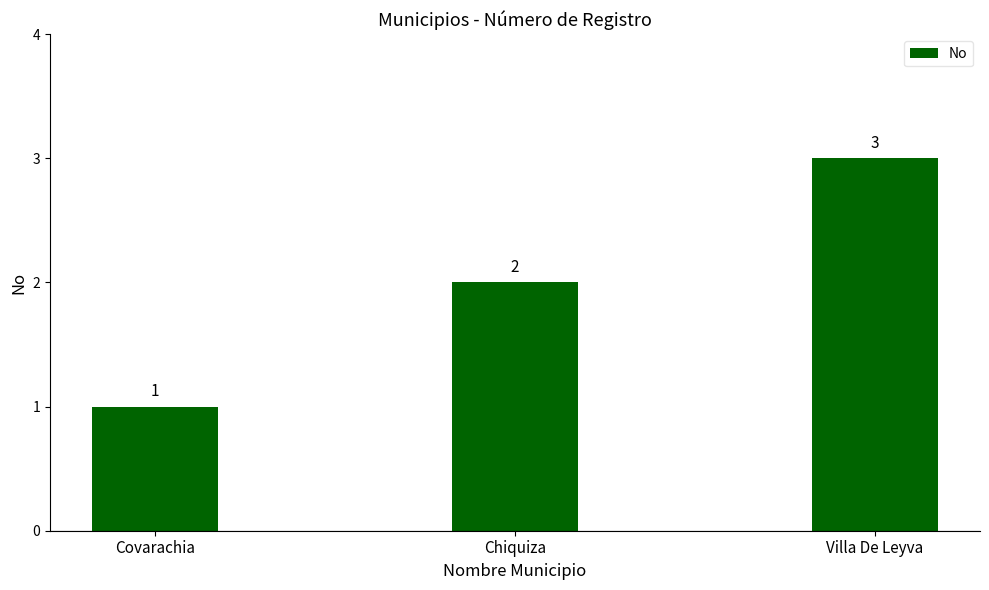

What is the label of the 1st bar from the left?

Covarachia